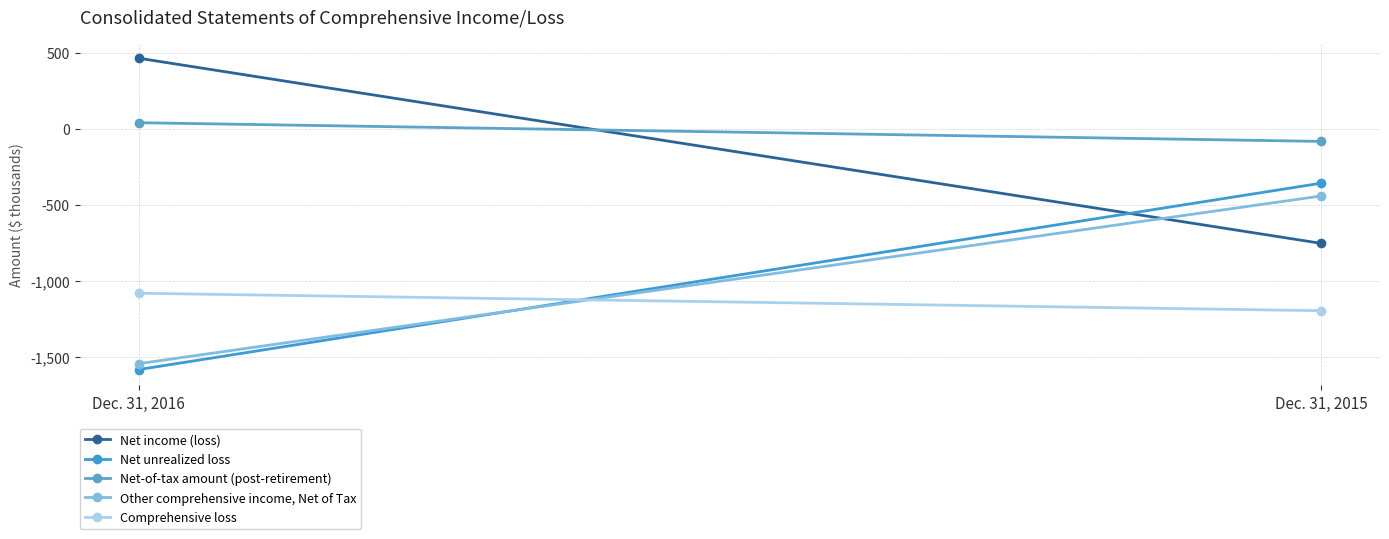

Reading right to left, transcribe all the data shown in this chart.

Net income (loss): Dec. 31, 2015=-754	Dec. 31, 2016=463
Net unrealized loss: Dec. 31, 2015=-359	Dec. 31, 2016=-1584
Net-of-tax amount (post-retirement): Dec. 31, 2015=-84	Dec. 31, 2016=39
Other comprehensive income, Net of Tax: Dec. 31, 2015=-443	Dec. 31, 2016=-1545
Comprehensive loss: Dec. 31, 2015=-1197	Dec. 31, 2016=-1082